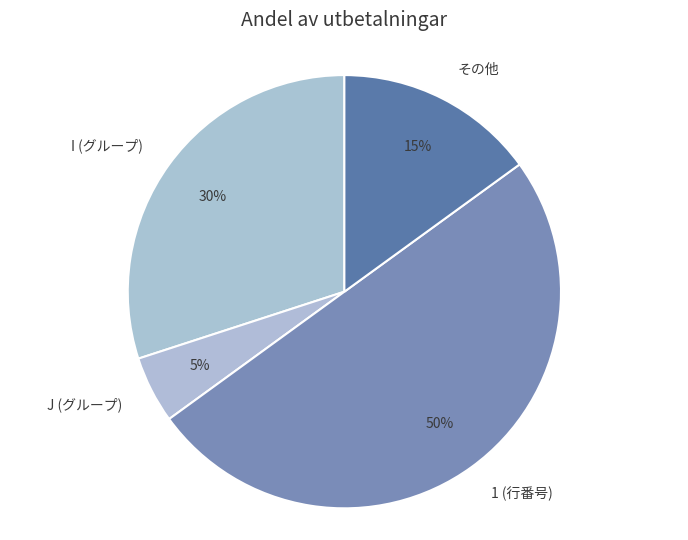

Does I (グループ) represent more than half of the total?

No